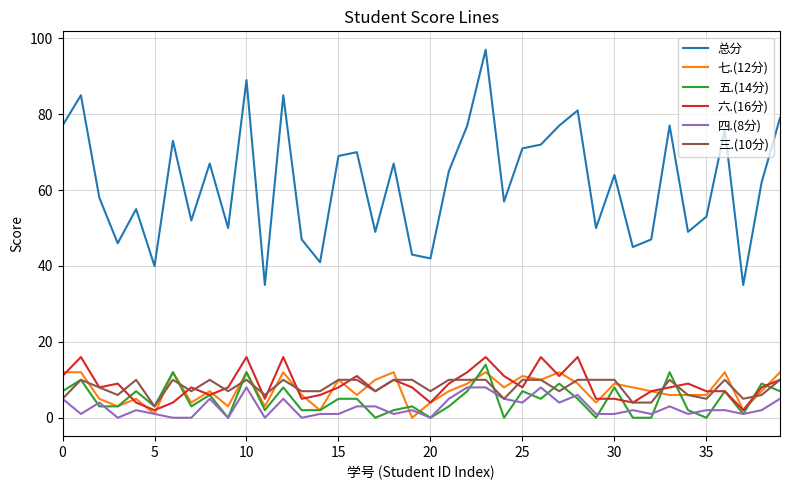

Which series has the widest spread of values?

总分